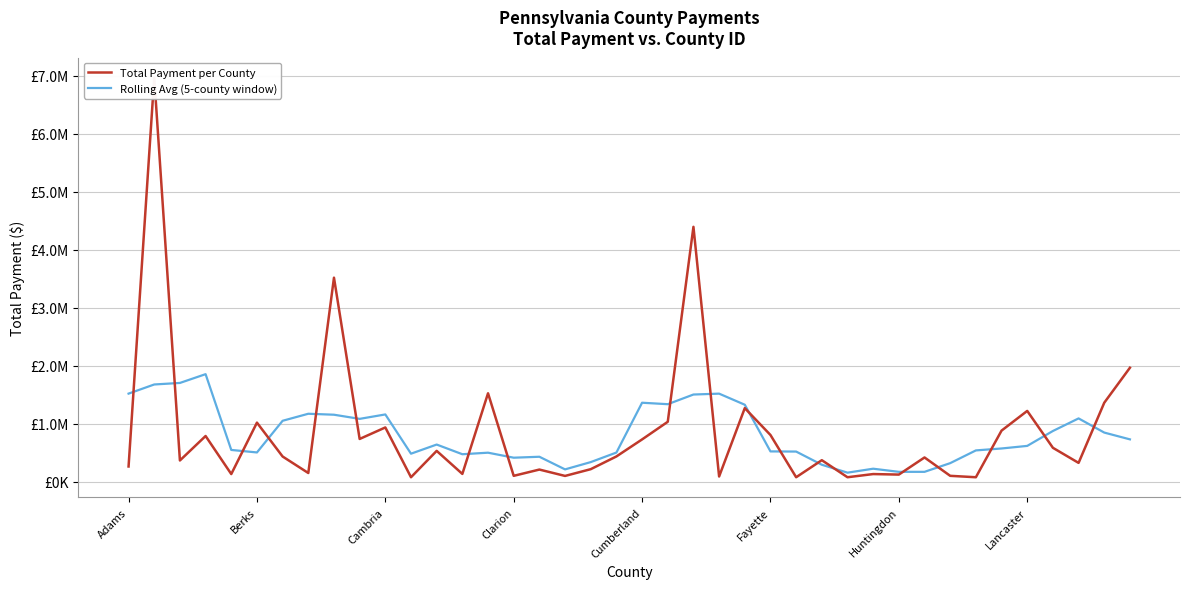

What is the minimum value for Rolling Avg (5-county window)?

156347.3